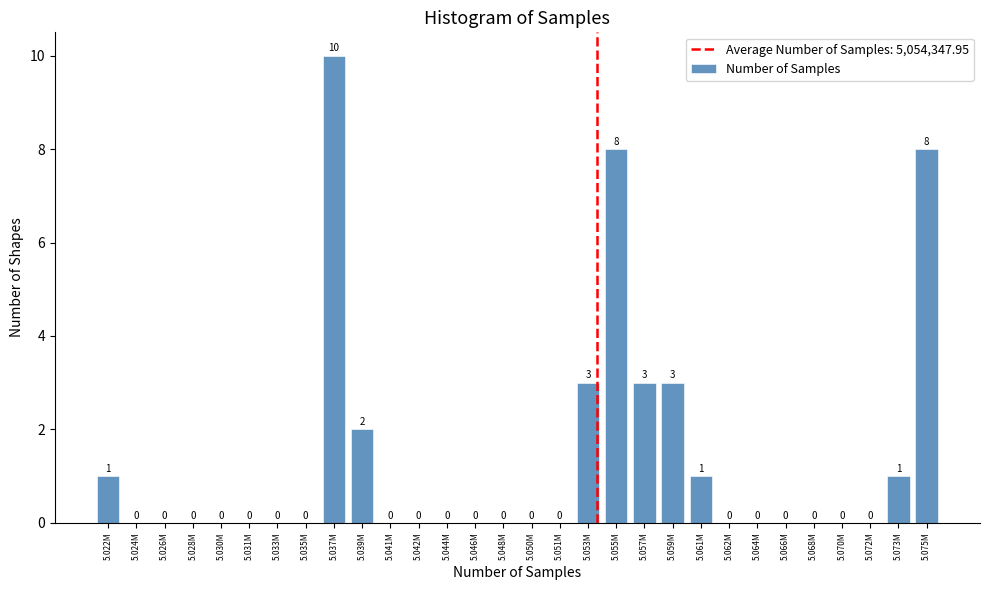

Reading left to right, what are all the values shown in this chart?

5.022M=1	5.024M=0	5.026M=0	5.028M=0	5.030M=0	5.031M=0	5.033M=0	5.035M=0	5.037M=10	5.039M=2	5.041M=0	5.042M=0	5.044M=0	5.046M=0	5.048M=0	5.050M=0	5.051M=0	5.053M=3	5.055M=8	5.057M=3	5.059M=3	5.061M=1	5.062M=0	5.064M=0	5.066M=0	5.068M=0	5.070M=0	5.072M=0	5.073M=1	5.075M=8